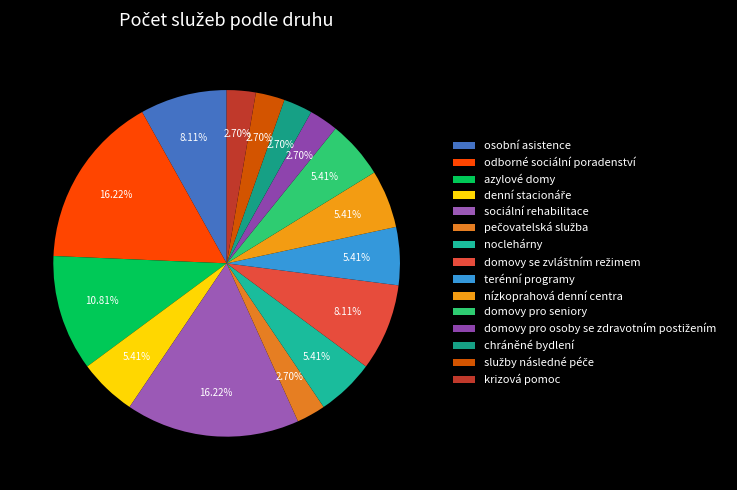

True or false: noclehárny accounts for 17% of the total.

False